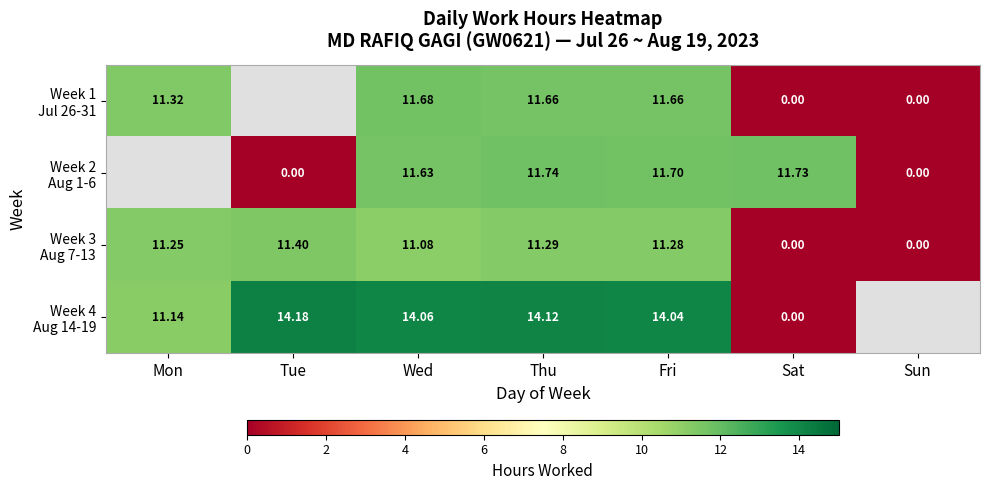

Between Sat and Wed, which is larger?

Wed